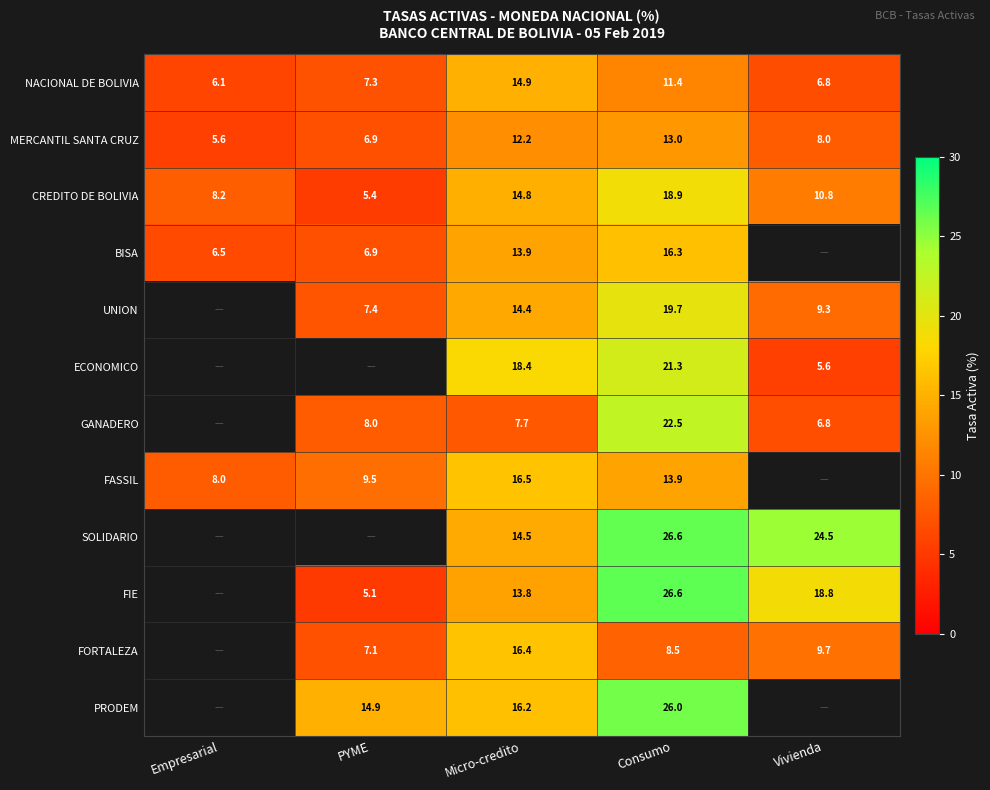

The FORTALEZA series shows 12.8 at PYME. True or false?

False